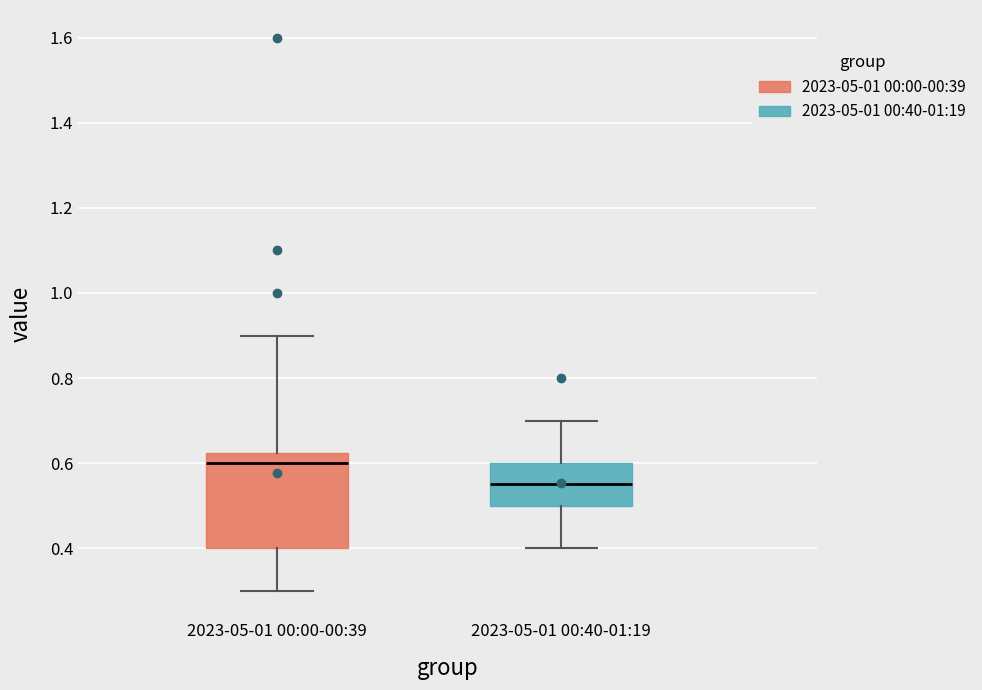

Reading left to right, read every box against the y-axis: the position of its median line, the range the box covers, and the ends of its whiskers. The values are not printed on the chart, so give them approximately, as read against the axis.

2023-05-01 00:00-00:39: median 0.60, box 0.40 to 0.62, whiskers 0.30 to 0.90
2023-05-01 00:40-01:19: median 0.56, box 0.50 to 0.60, whiskers 0.40 to 0.70